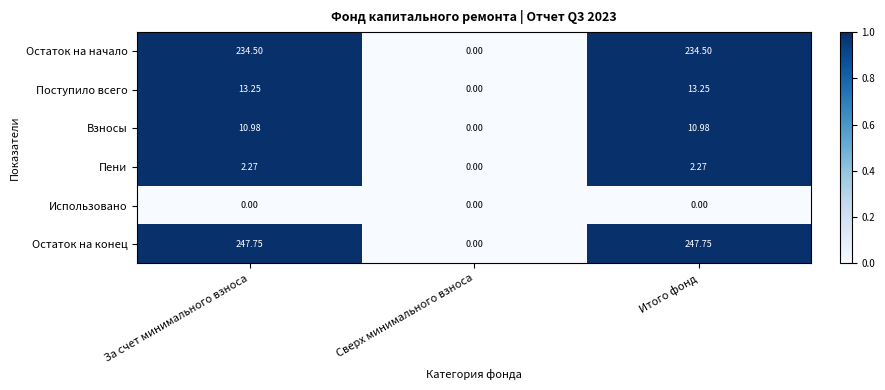

How many values in Взносы are above zero?

2